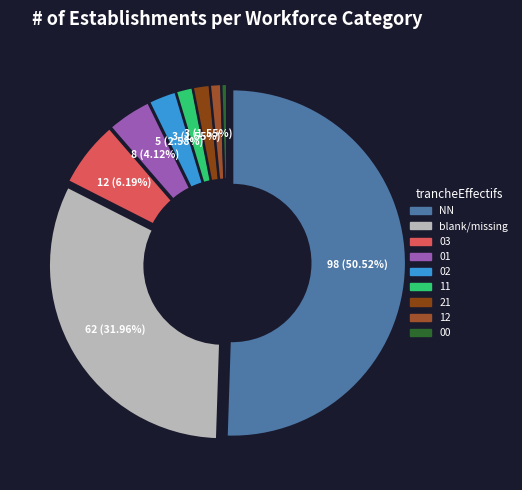

How many segments does this pie chart have?

9